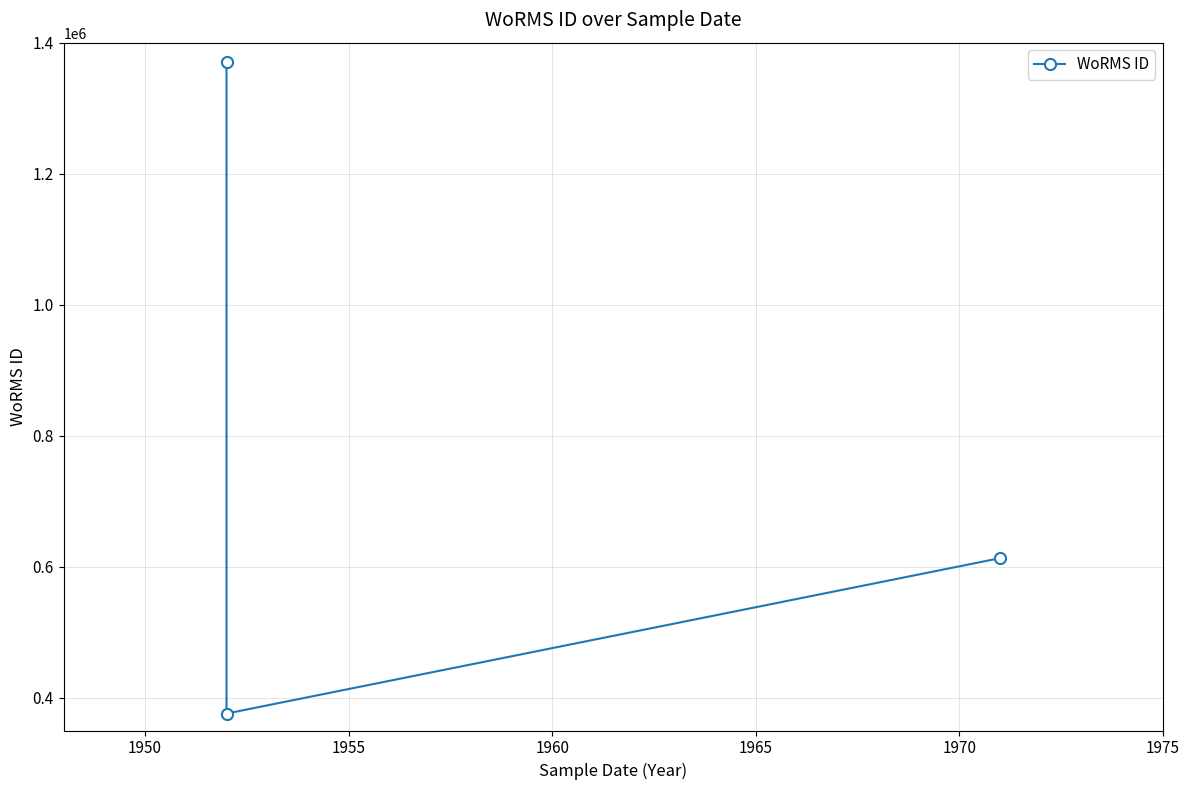

Does the chart display data point markers on the line(s)?

Yes